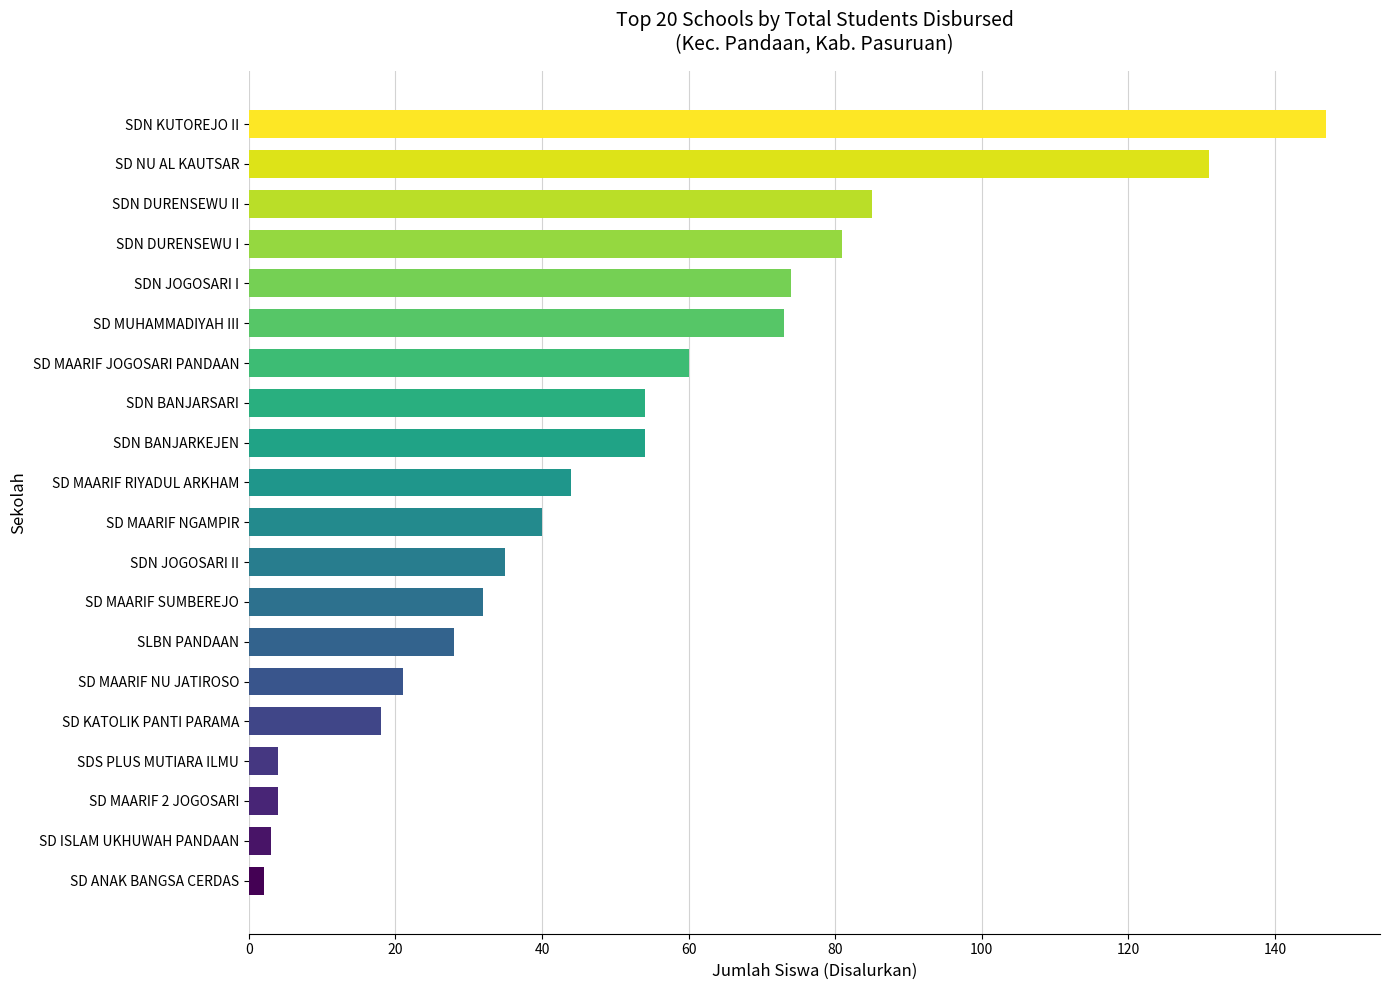

How many data points are less than 44?

10